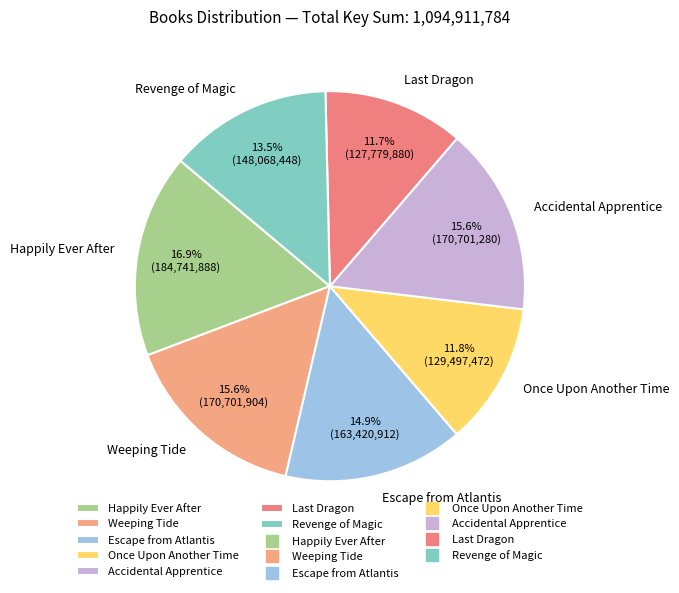

Which slice is the largest?

Happily Ever After